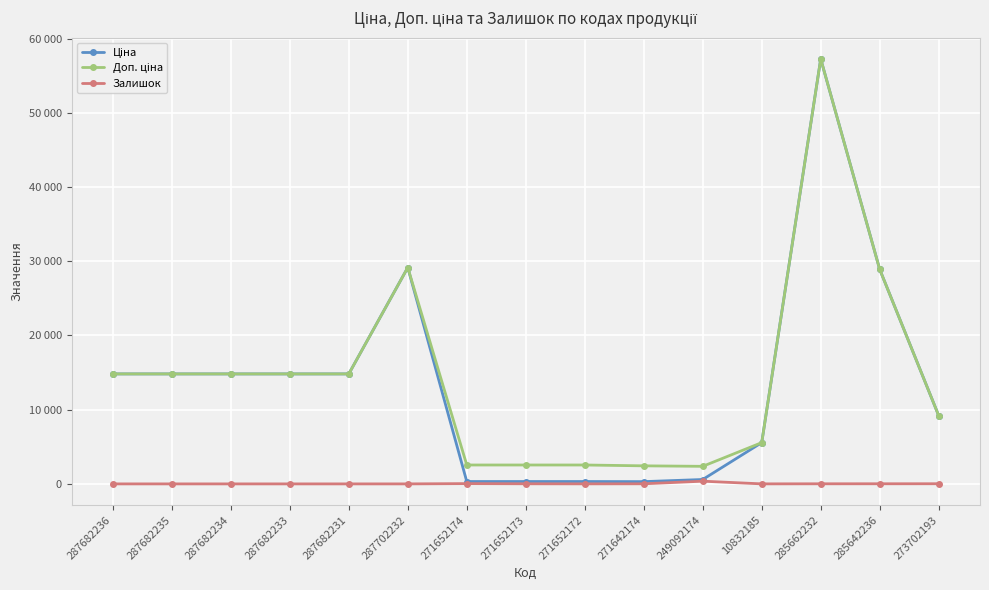

True or false: Ціна and Доп. ціна cross at least once.

False